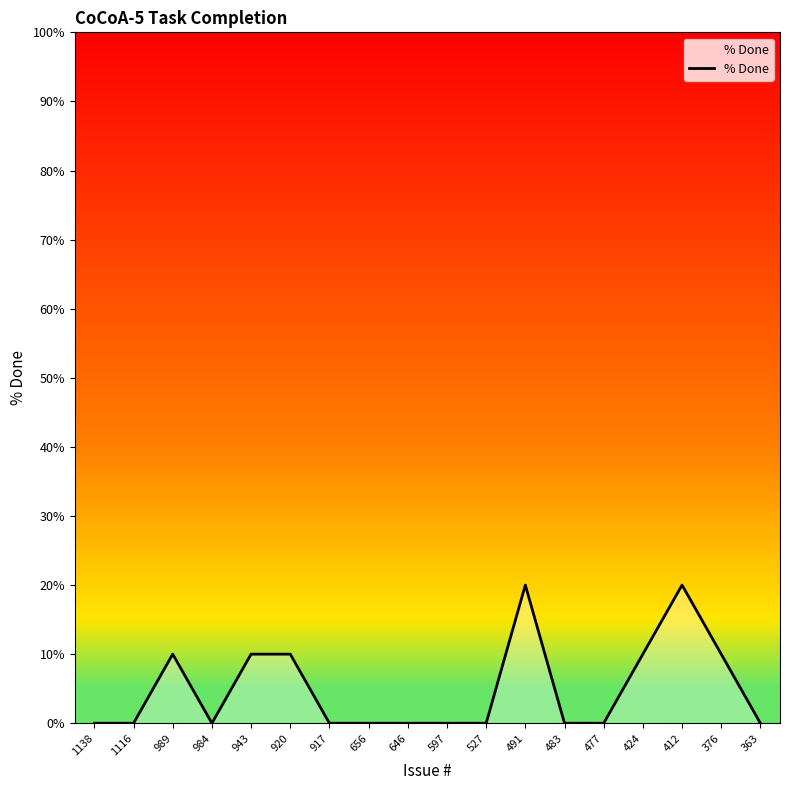

The chart shows a value of 0 at 656. True or false?

True